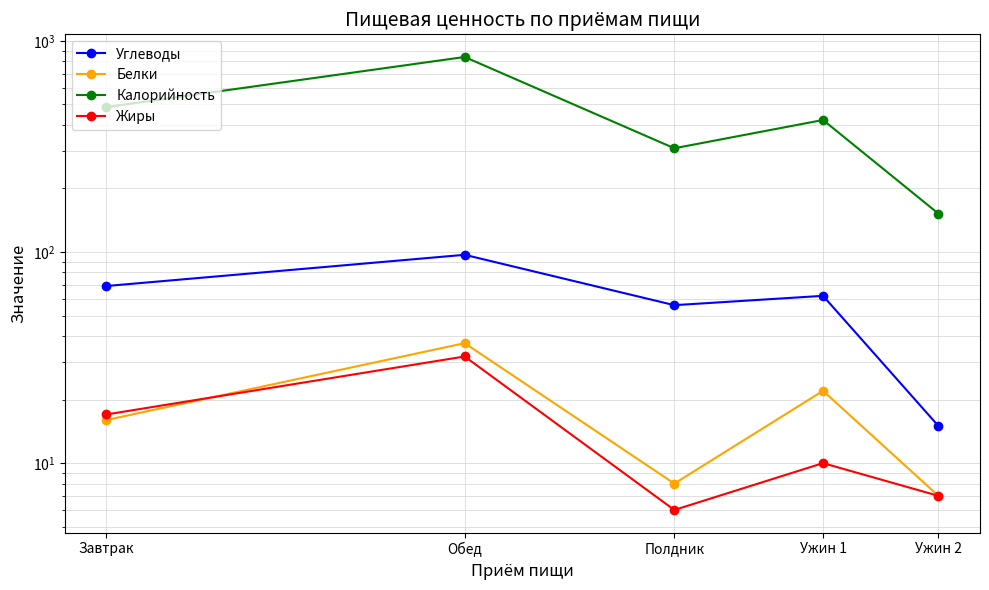

What is the maximum value shown in the chart?

839